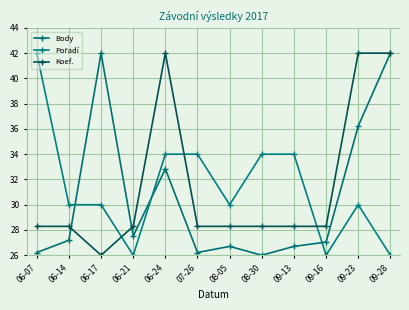

True or false: Body has a value of 39.4 at 06-07.

False